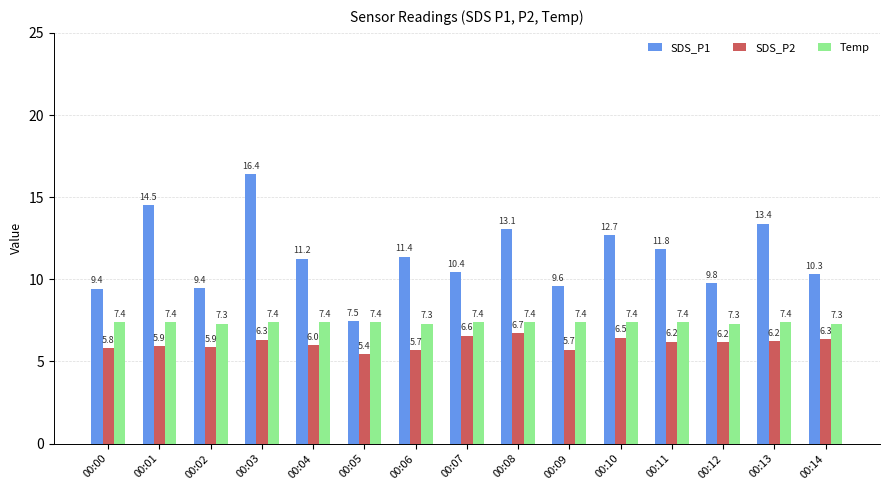

What is the average value of the SDS_P2 series?

6.1